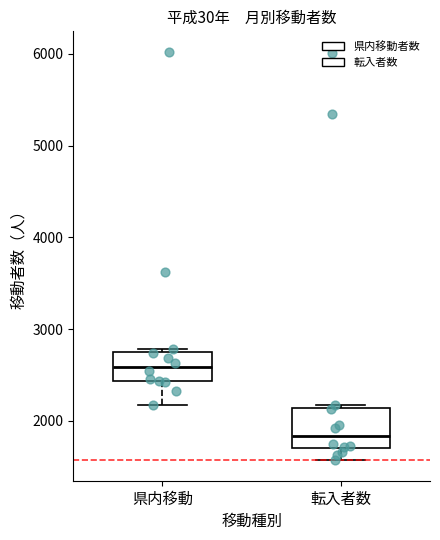

Which box has the highest median line?

県内移動